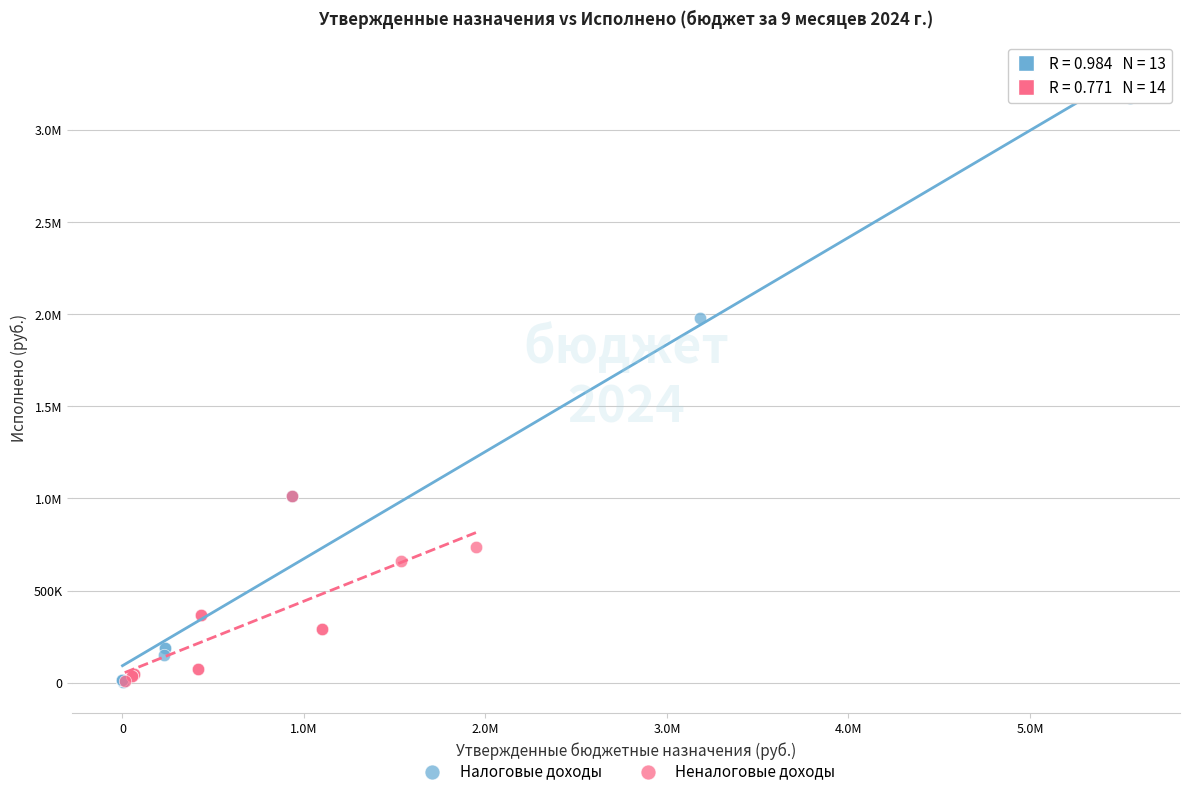

What are all the series names shown in the legend?

Налоговые доходы, Неналоговые доходы